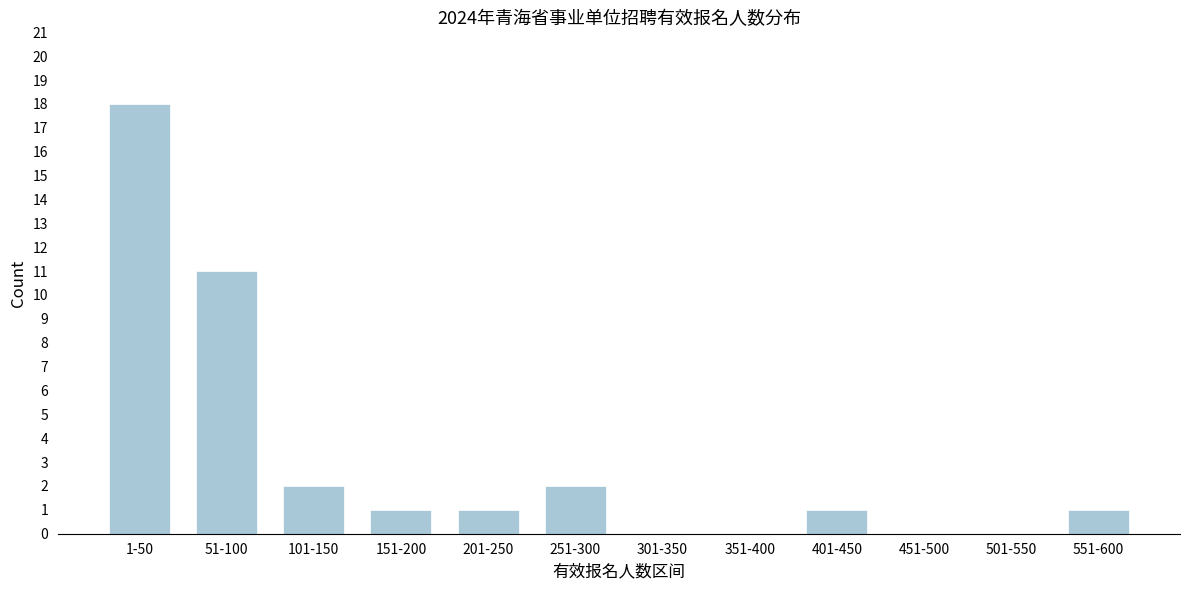

Reading right to left, what are all the values shown in this chart?

551-600=1	501-550=0	451-500=0	401-450=1	351-400=0	301-350=0	251-300=2	201-250=1	151-200=1	101-150=2	51-100=11	1-50=18